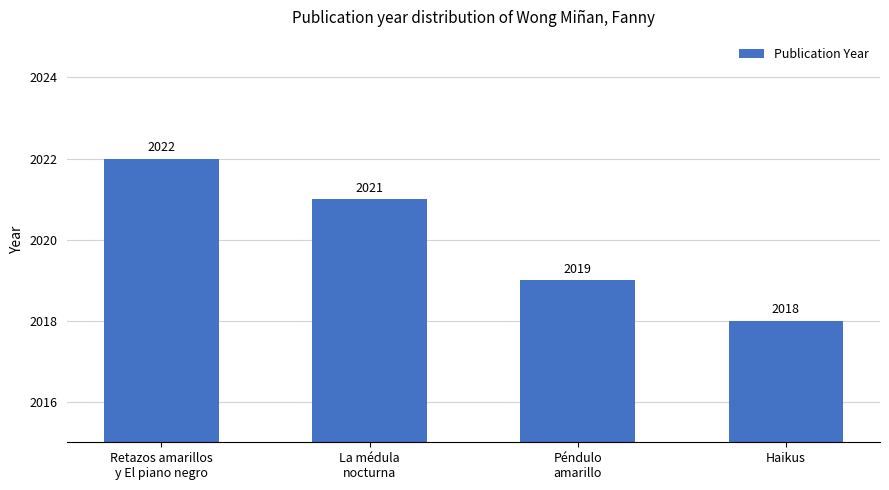

What value does the data have at La médula
nocturna?

2021